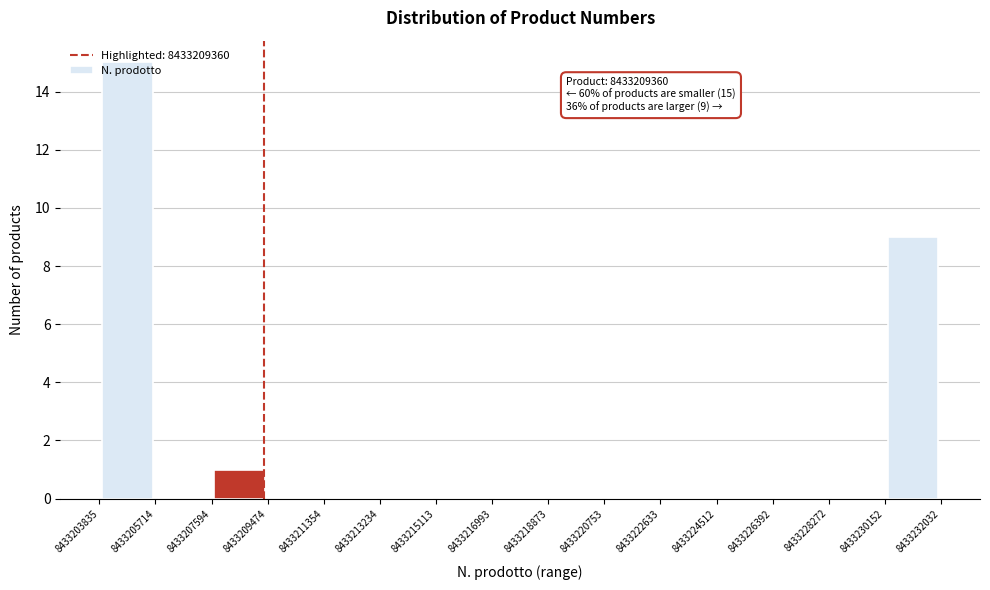

Over which range of the x-axis is the bar tallest?

8433203835 to 8433205714